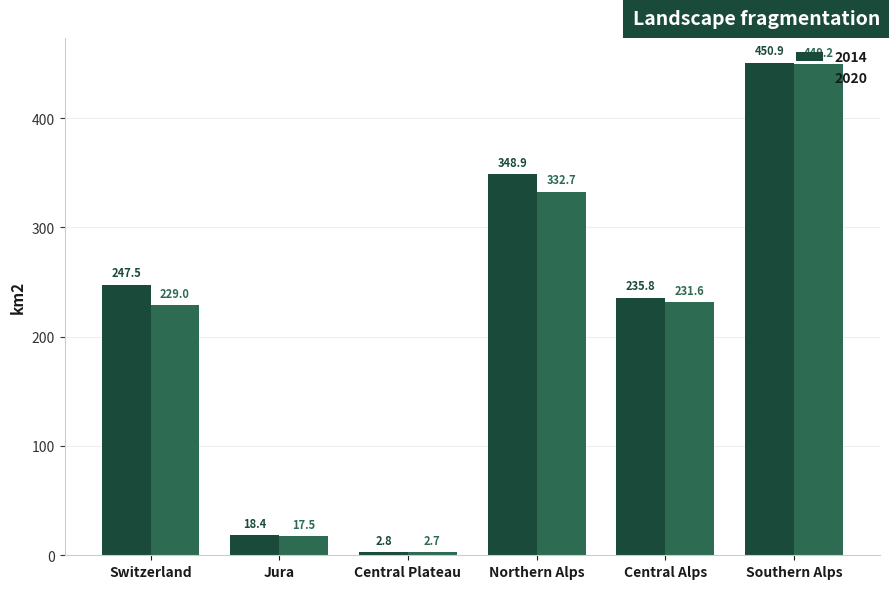

List the labels in order of 2020 value, smallest first.

Central Plateau, Jura, Switzerland, Central Alps, Northern Alps, Southern Alps